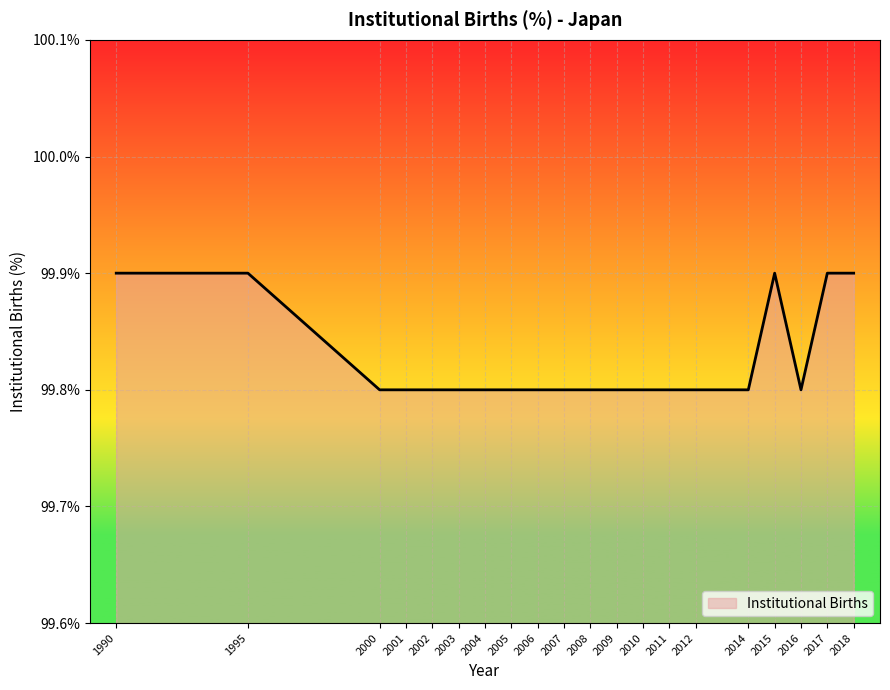

The chart shows a value of 99.8 at 2002. True or false?

True